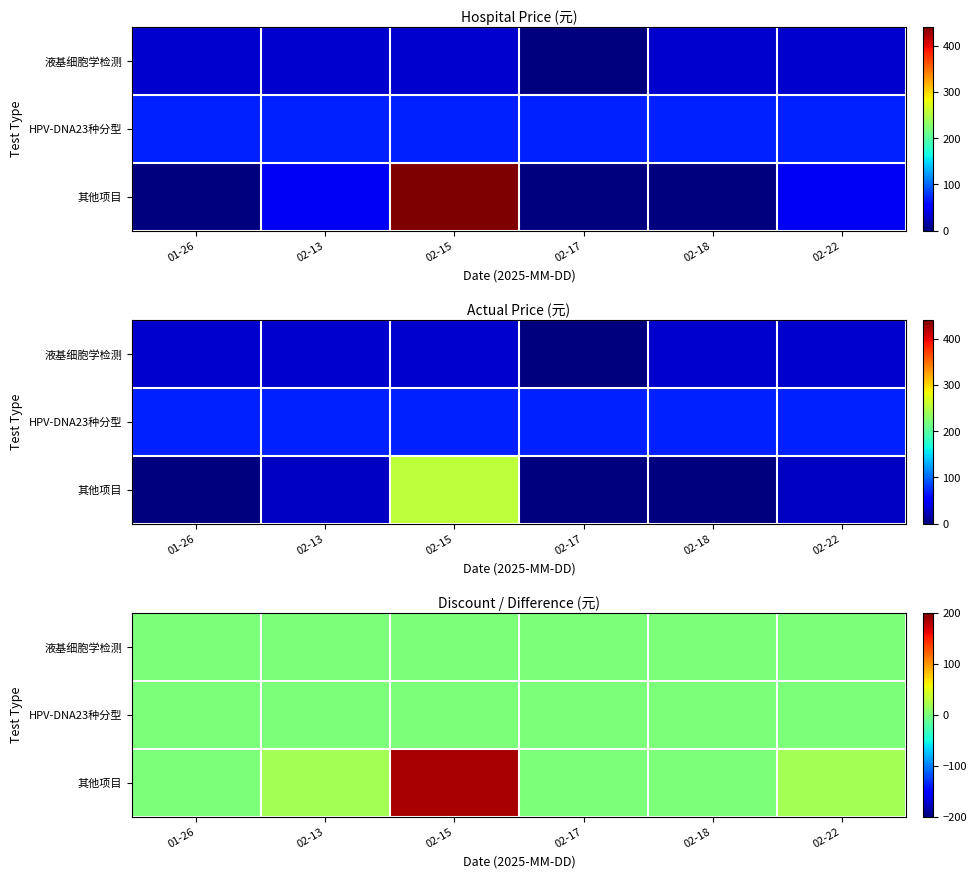

Is it true that 液基细胞学检测 equals 0.0 at 02-15?

True